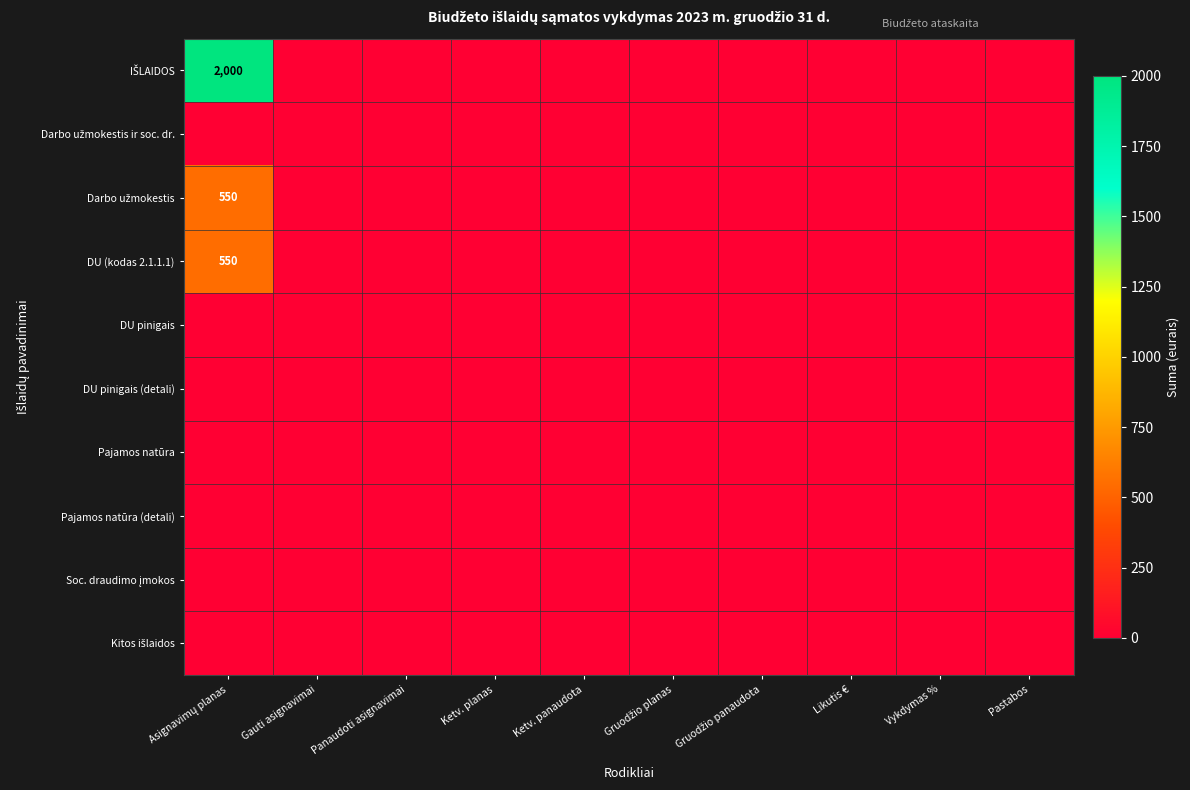

Which has a higher value, Vykdymas % or Pastabos?

Vykdymas %